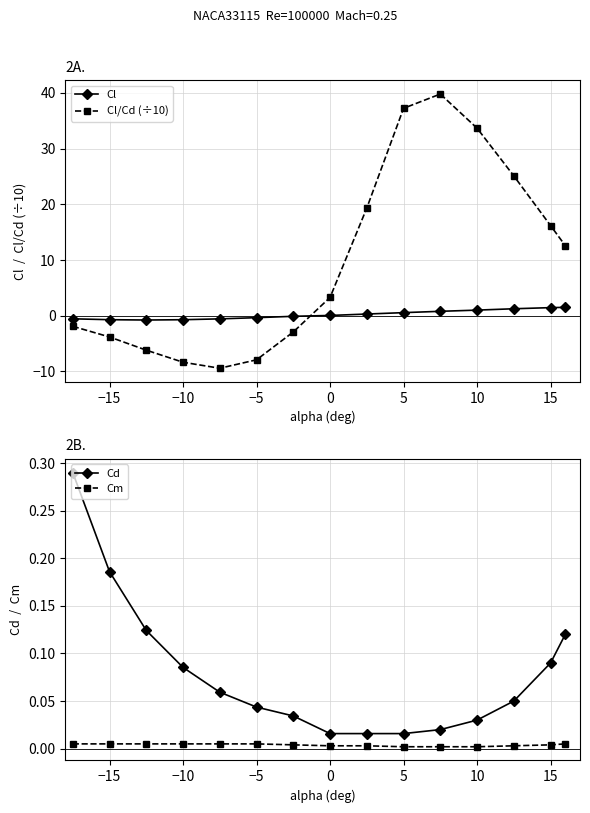

True or false: Cd and Cm cross at least once.

False